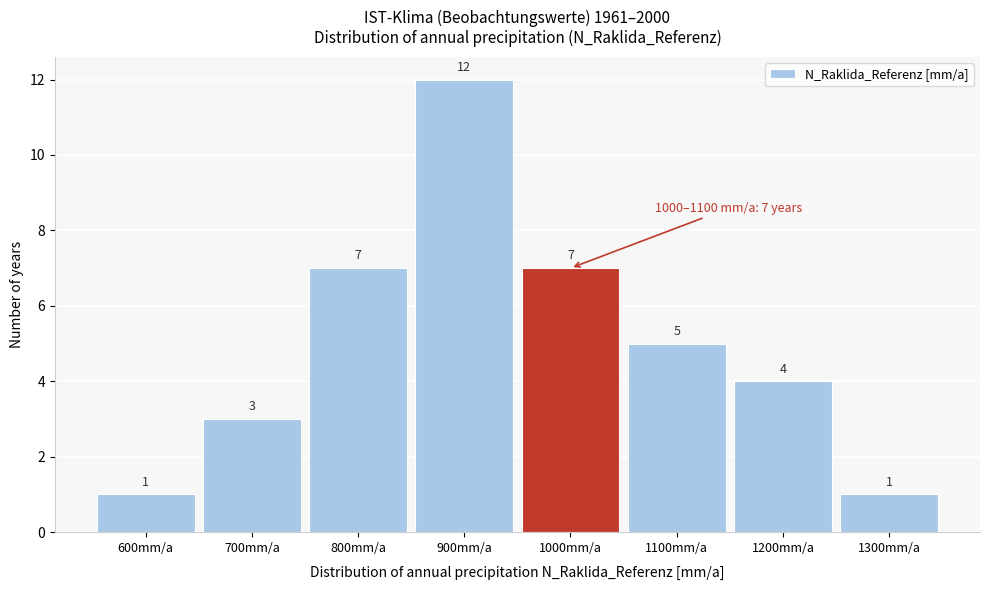

Reading left to right, list all the values displayed in this chart.

1	3	7	12	7	5	4	1